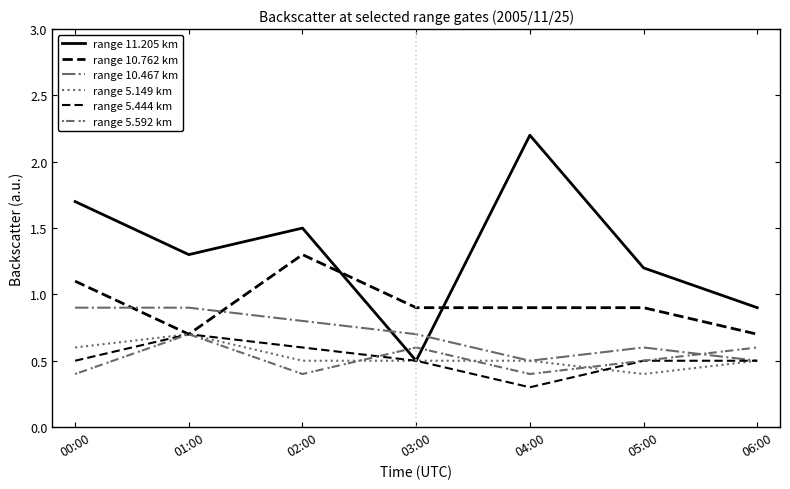

Where do range 10.467 km and range 5.592 km first cross each other?

05:00 and 06:00